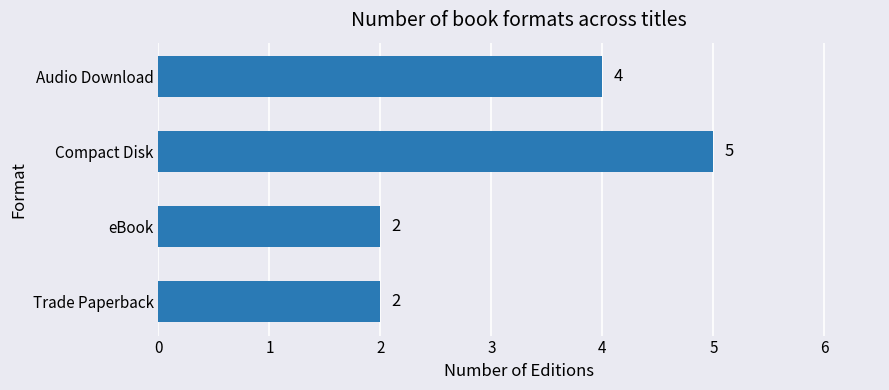

What is the ratio of the value at Audio Download to the value at Compact Disk?

0.8